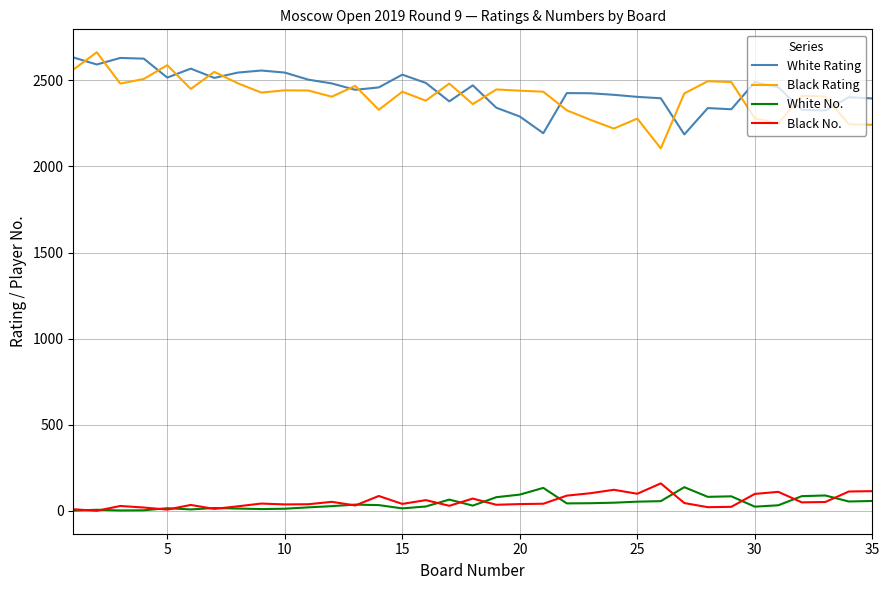

What is the maximum value shown in the chart?

2663